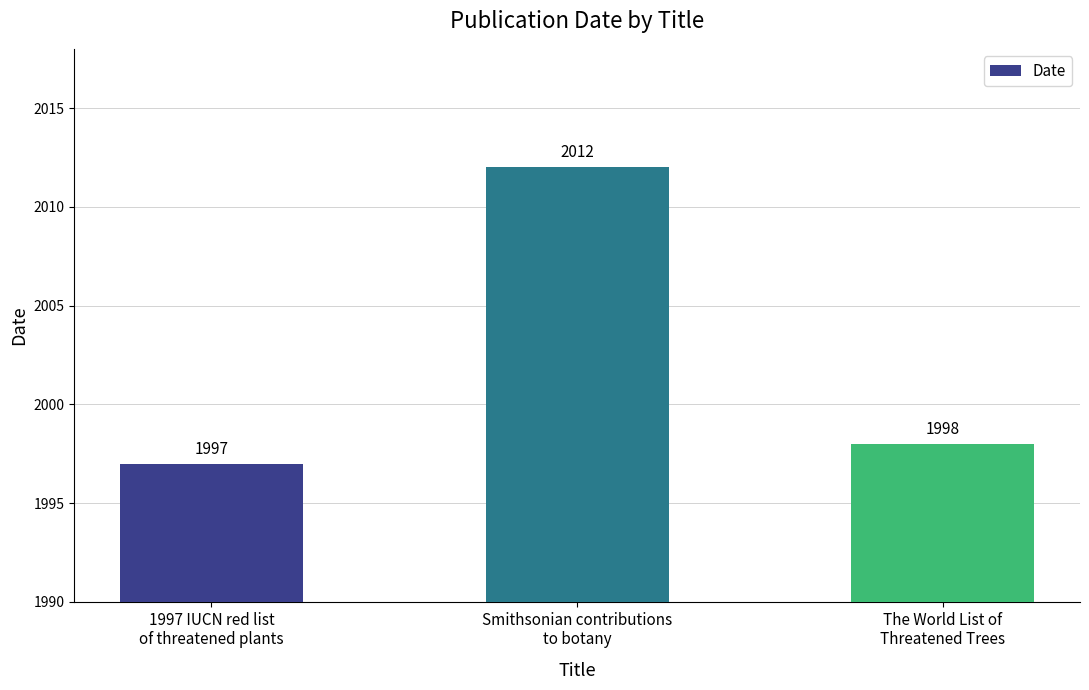

How many data points does each series have?

3